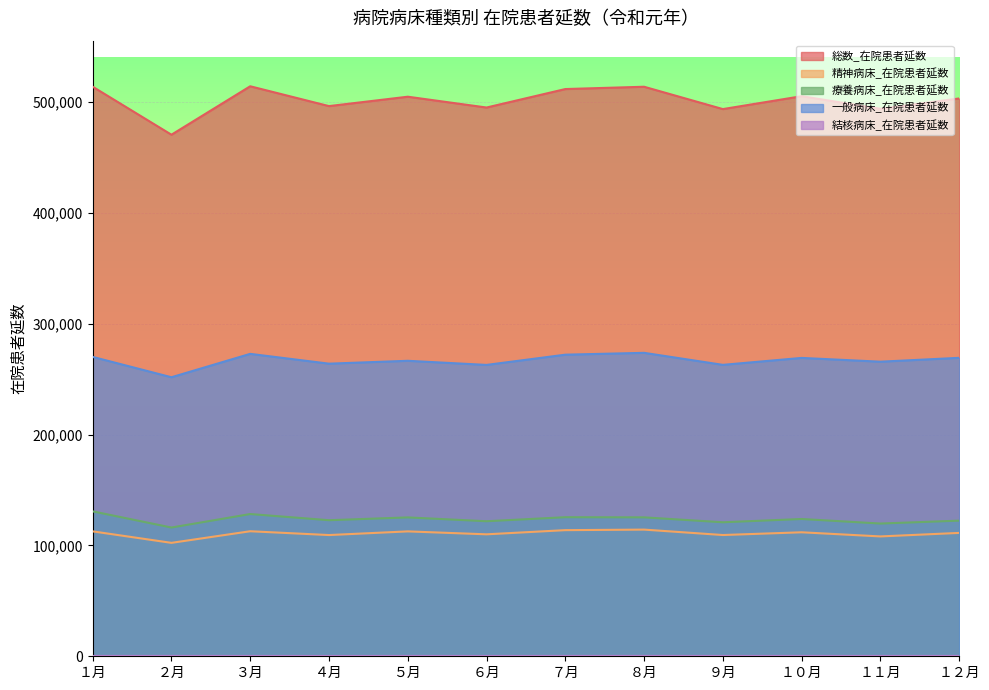

What is the spread (max minus min) of values at ９月?

493523